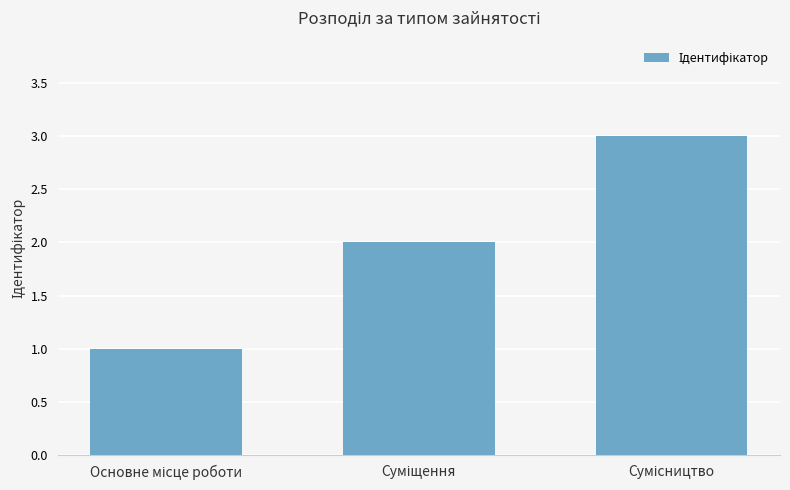

What is the greatest value displayed?

3